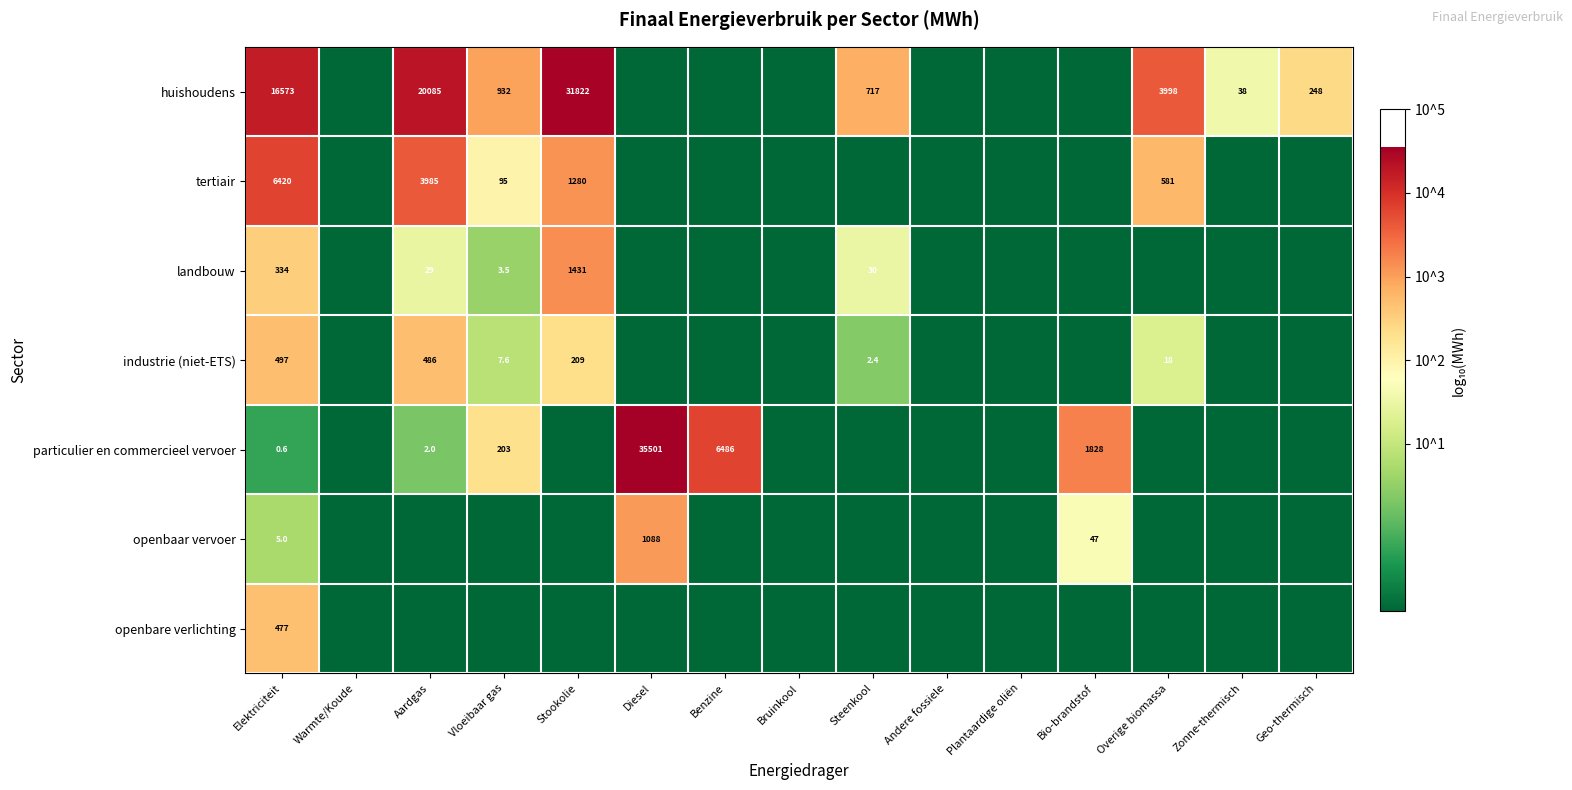

What is the sum of the huishoudens values at Overige biomassa and Aardgas?

24083.0